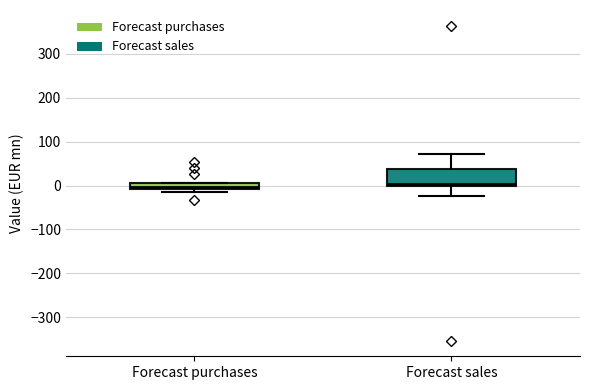

Comparing the boxes themselves (not the whiskers), which one is the tallest?

Forecast sales